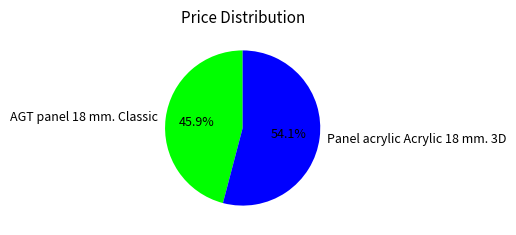

Count the number of slices in the pie.

2